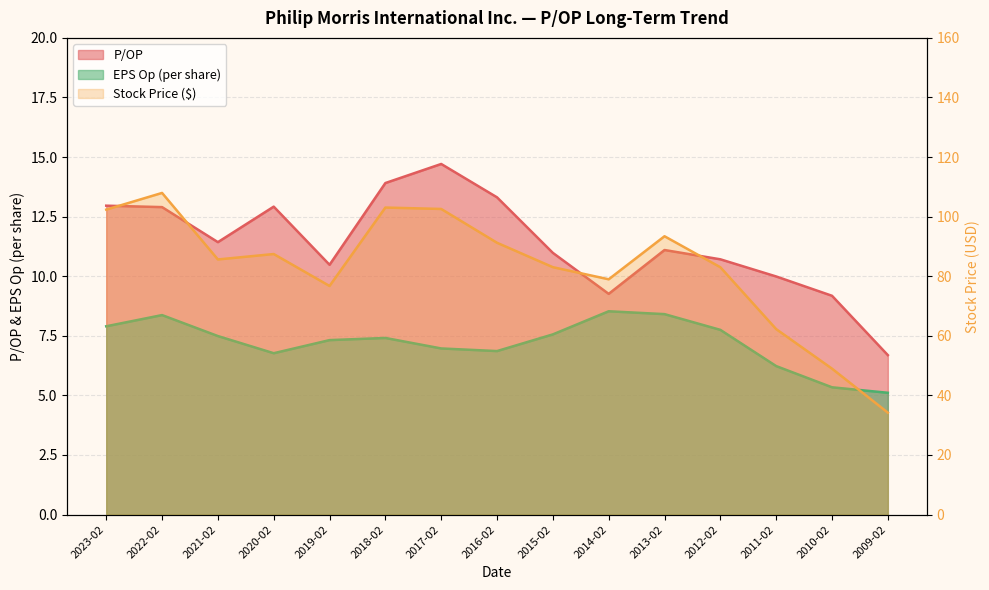

What is the greatest value displayed?

108.0